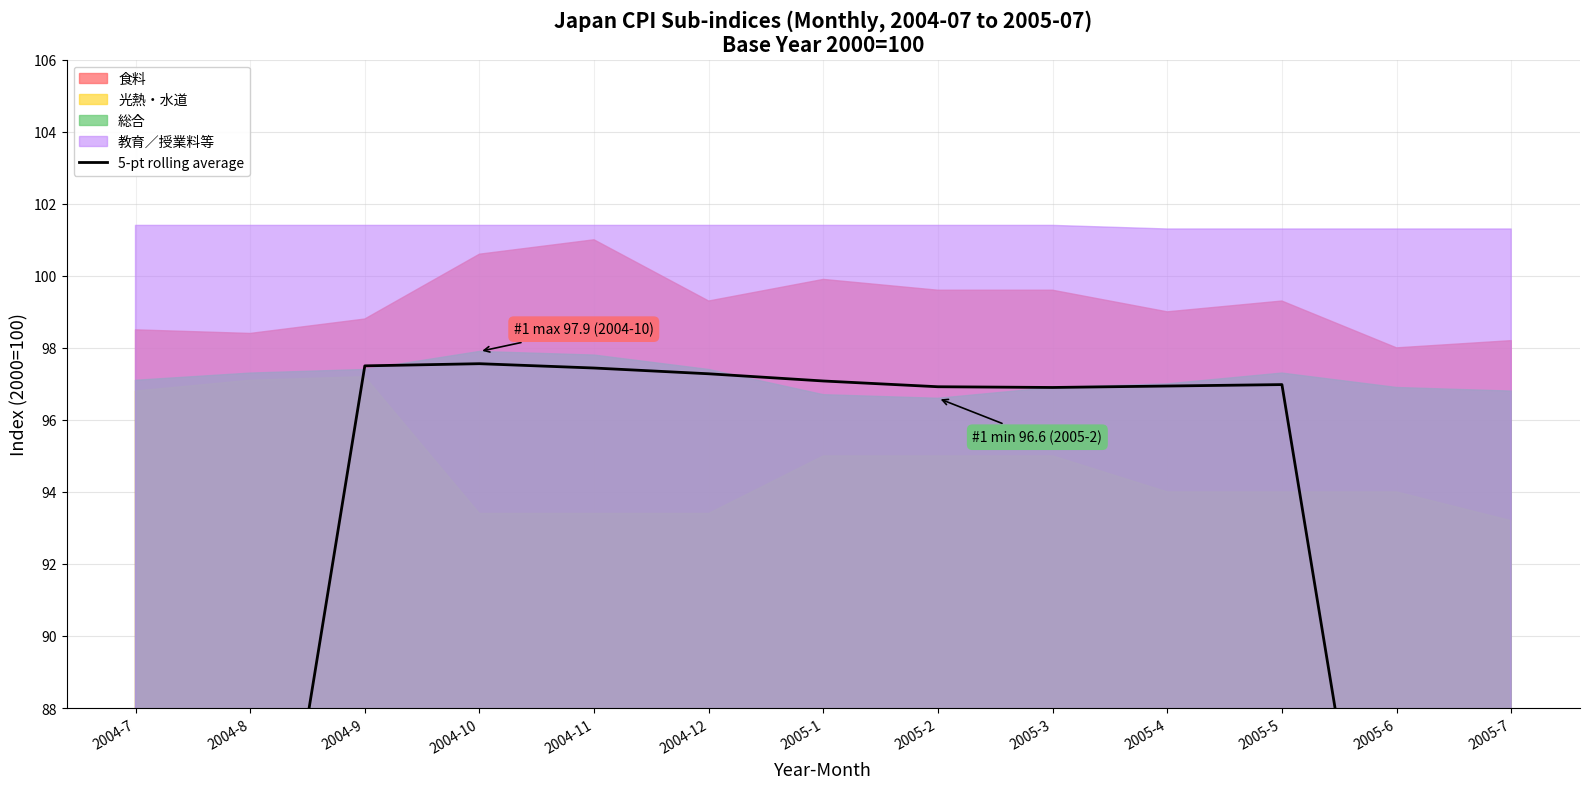

What is the label of the 10th point from the right?

2004-10